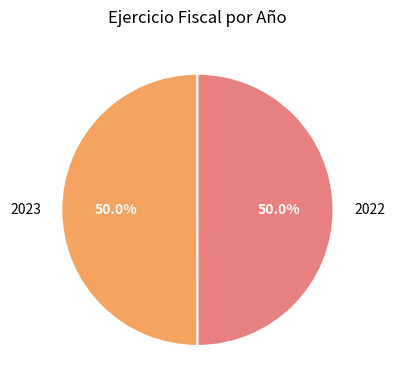

Combined, do 2023 and 2022 account for over 50%?

Yes